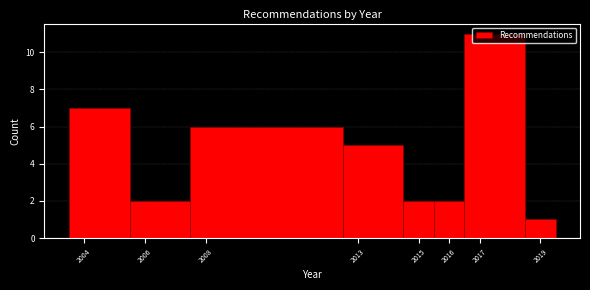

Reading left to right, list every bar in this chart as the range it spans on the x-axis followed by its height. The values are not printed on the chart, so give them approximately, as read against the axis.

2003.5 to 2005.5: 7
2005.5 to 2007.5: 2
2007.5 to 2012.5: 6
2012.5 to 2014.5: 5
2014.5 to 2015.5: 2
2015.5 to 2016.5: 2
2016.5 to 2018.5: 11
2018.5 to 2019.5: 1